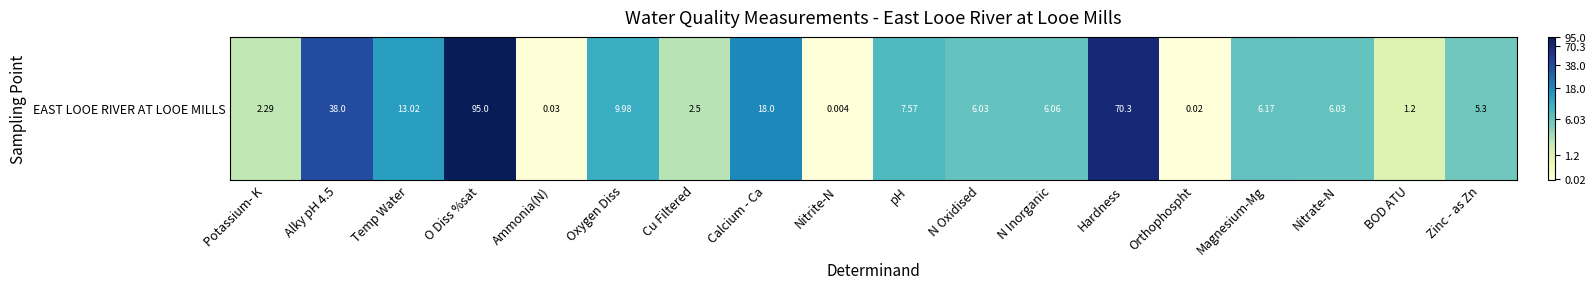

List the labels in order of value, largest first.

O Diss %sat, Hardness, Alky pH 4.5, Calcium - Ca, Temp Water, Oxygen Diss, pH, Magnesium-Mg, N Inorganic, N Oxidised, Nitrate-N, Zinc - as Zn, Cu Filtered, Potassium- K, BOD ATU, Ammonia(N), Orthophospht, Nitrite-N